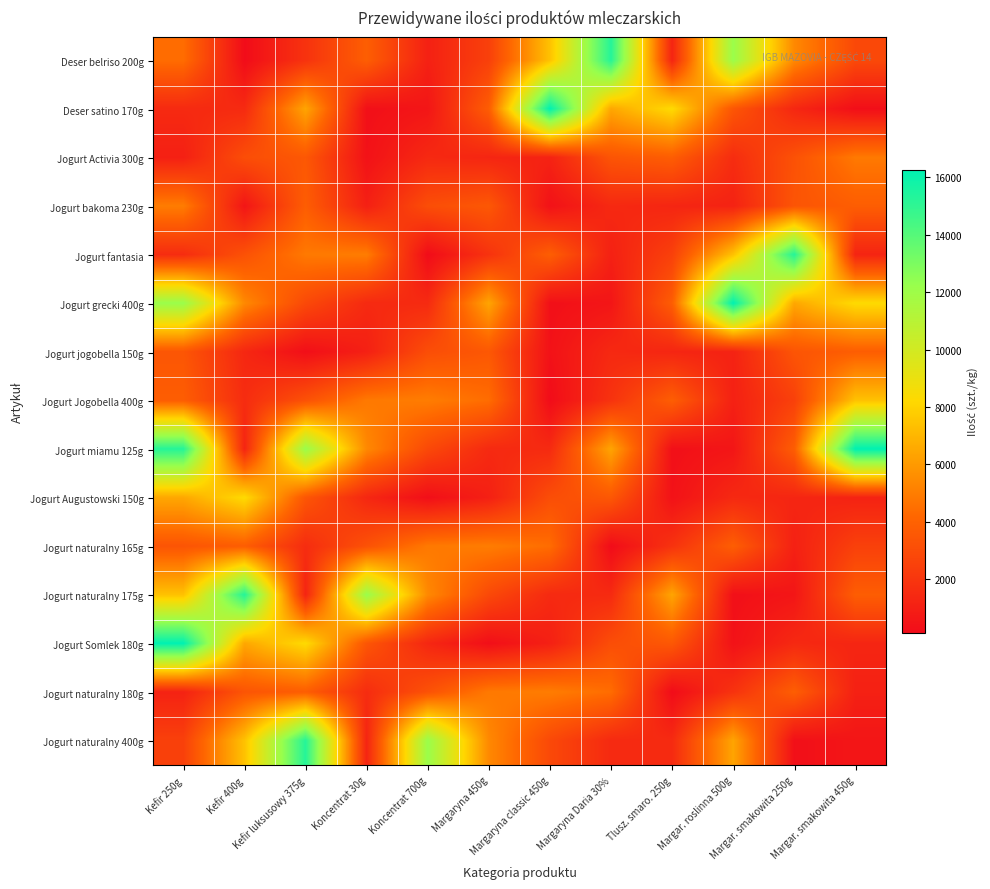

Between Koncentrat 700g and Tlusz. smaro. 250g, which series saw the biggest shift?

Jogurt naturalny 400g